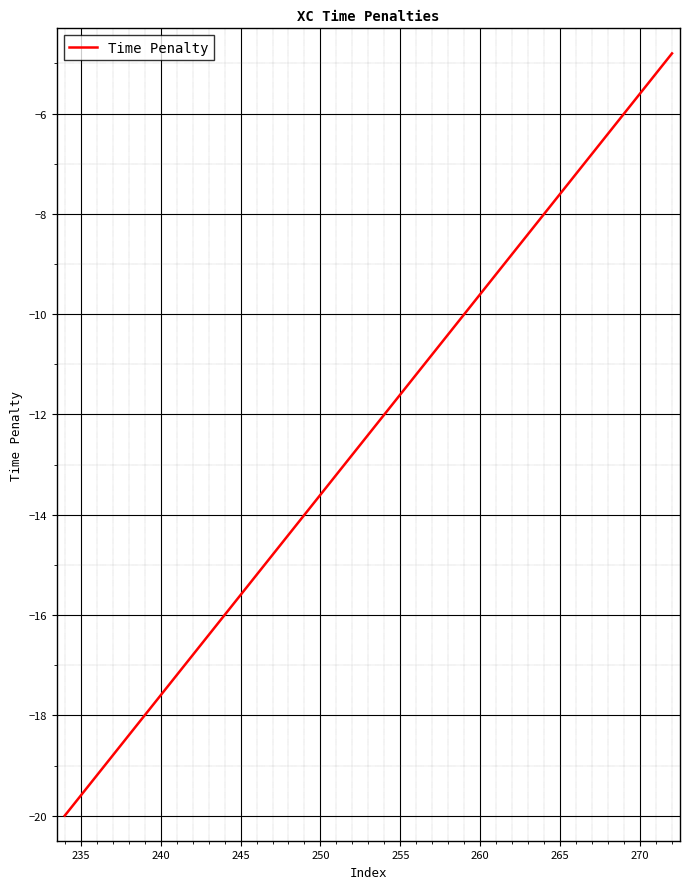

Reading left to right, what are all the values shown in this chart?

-20.0	-19.6	-19.2	-18.8	-18.4	-18.0	-17.6	-17.2	-16.8	-16.4	-16.0	-15.6	-15.2	-14.8	-14.4	-14.0	-13.6	-13.2	-12.8	-12.4	-12.0	-11.6	-11.2	-10.8	-10.4	-10.0	-9.6	-9.2	-8.8	-8.4	-8.0	-7.6	-7.2	-6.8	-6.4	-6.0	-5.6	-5.2	-4.8